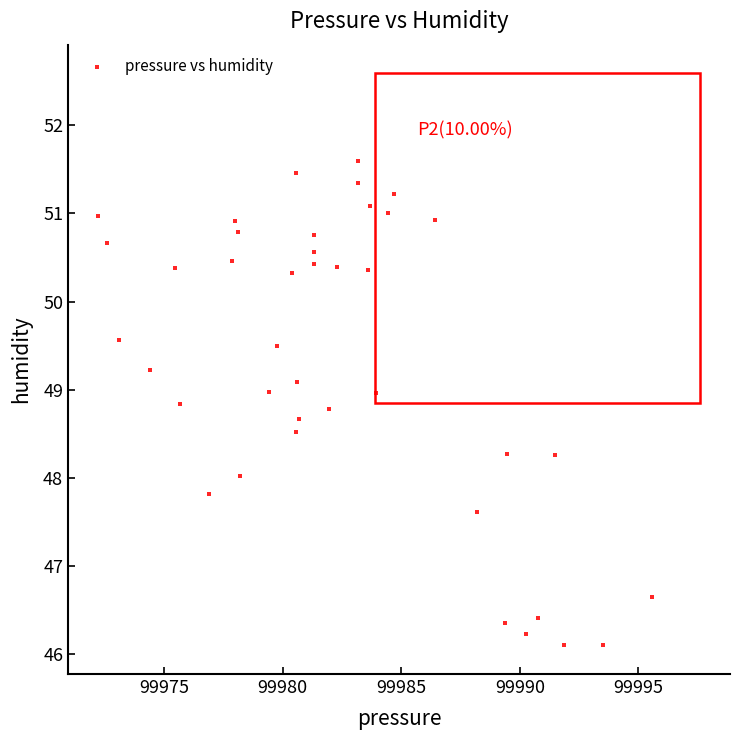

What is the range of Y values (max minus min)?

5.5